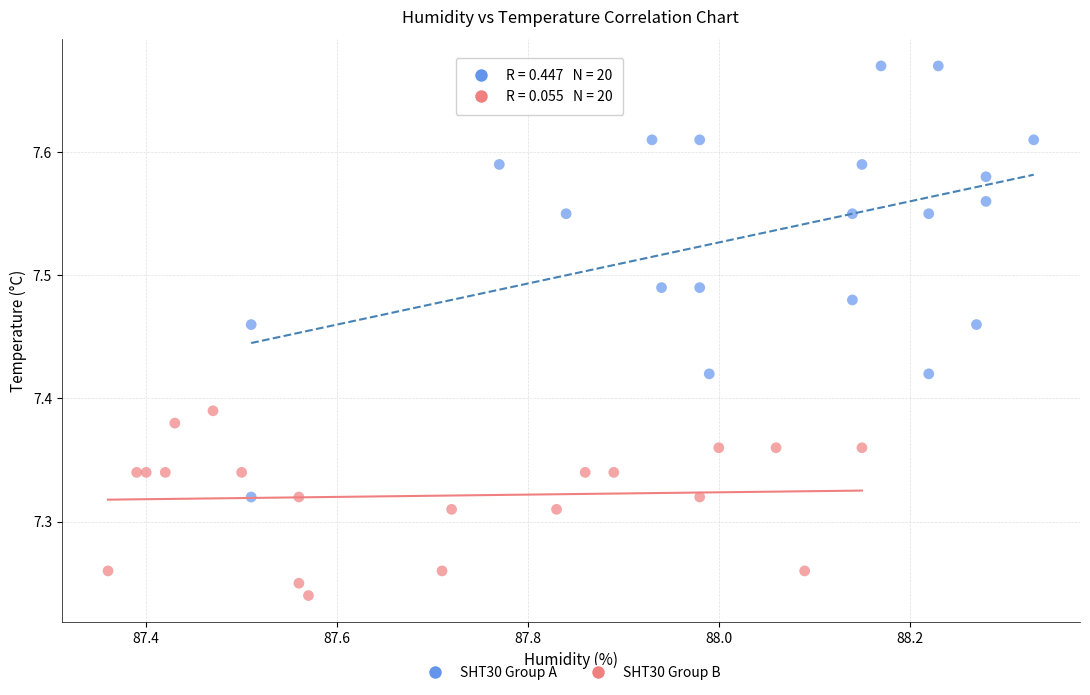

What are all the series names shown in the legend?

SHT30 Group A, SHT30 Group B